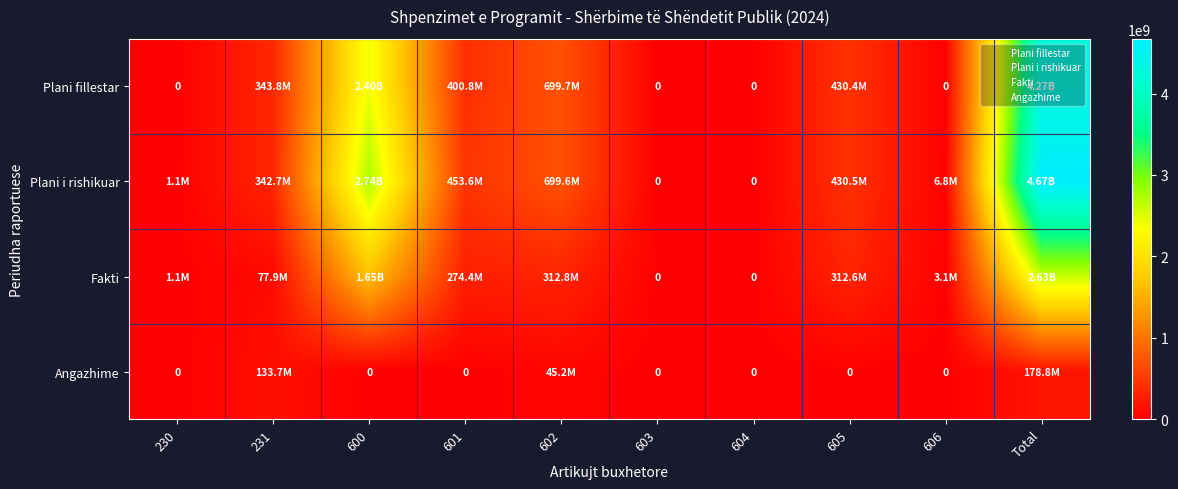

List the series in order of their peak value, lowest first.

Angazhime, Fakti, Plani fillestar, Plani i rishikuar